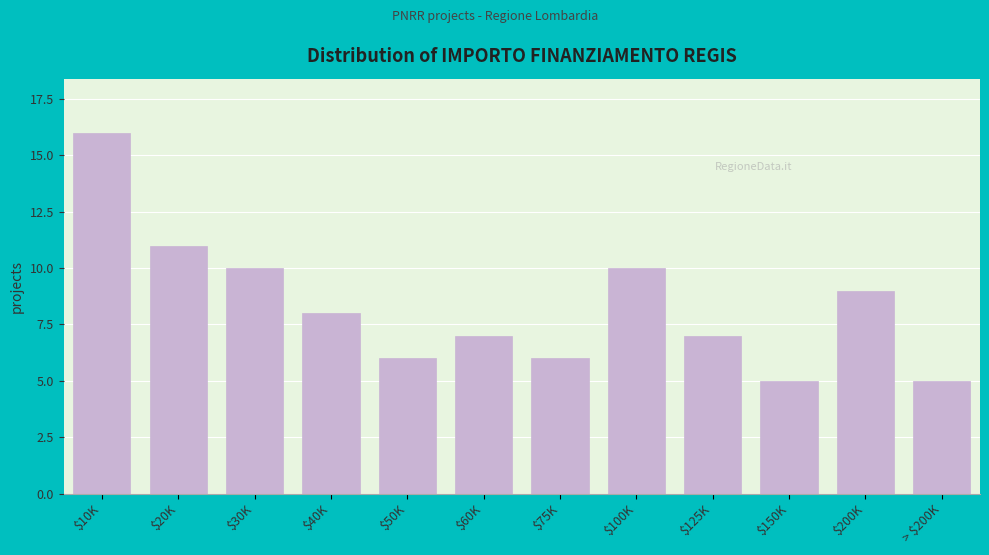

Reading left to right, transcribe all the data shown in this chart.

16	11	10	8	6	7	6	10	7	5	9	5